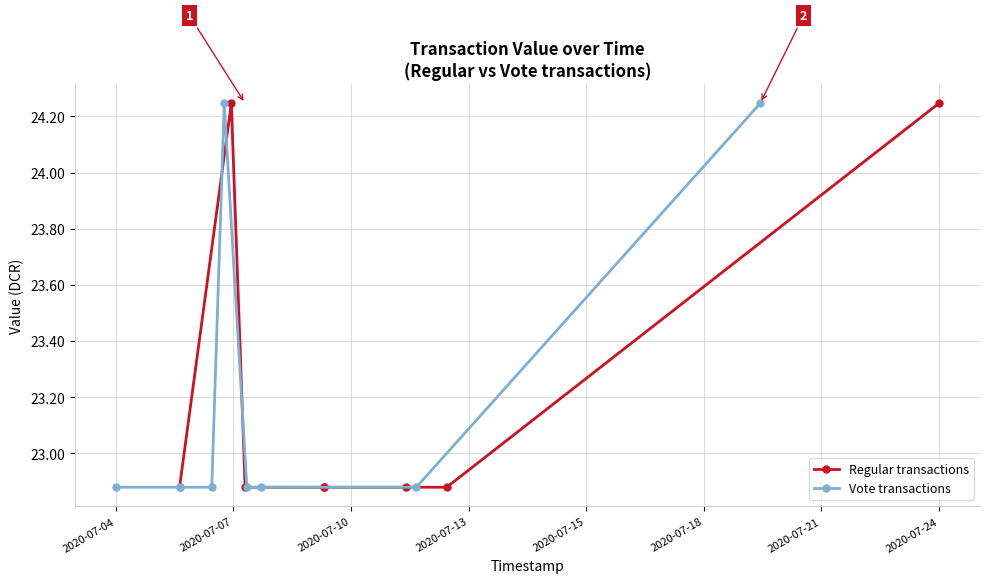

Count the Vote transactions values in the range 22 to 24.

6